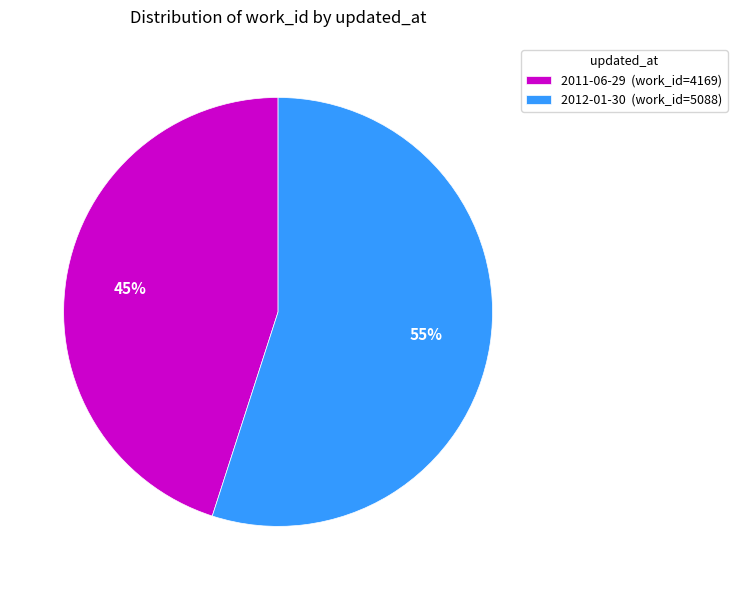

To the nearest percent, what is the average slice percentage?

50%